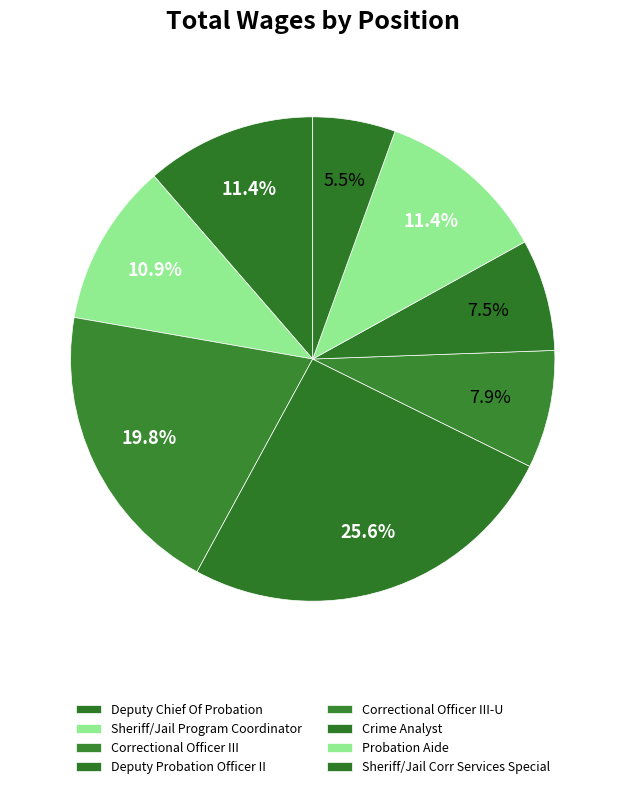

Approximately how many times larger is the value at Deputy Probation Officer II compared to Correctional Officer III-U?

1.1